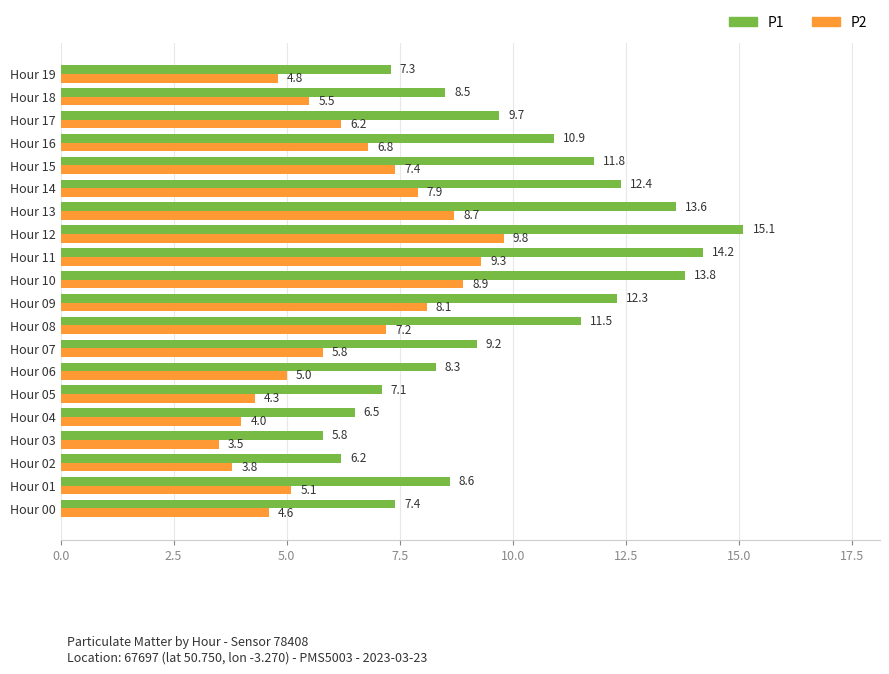

True or false: P2 has a value of 6.8 at Hour 16.

True